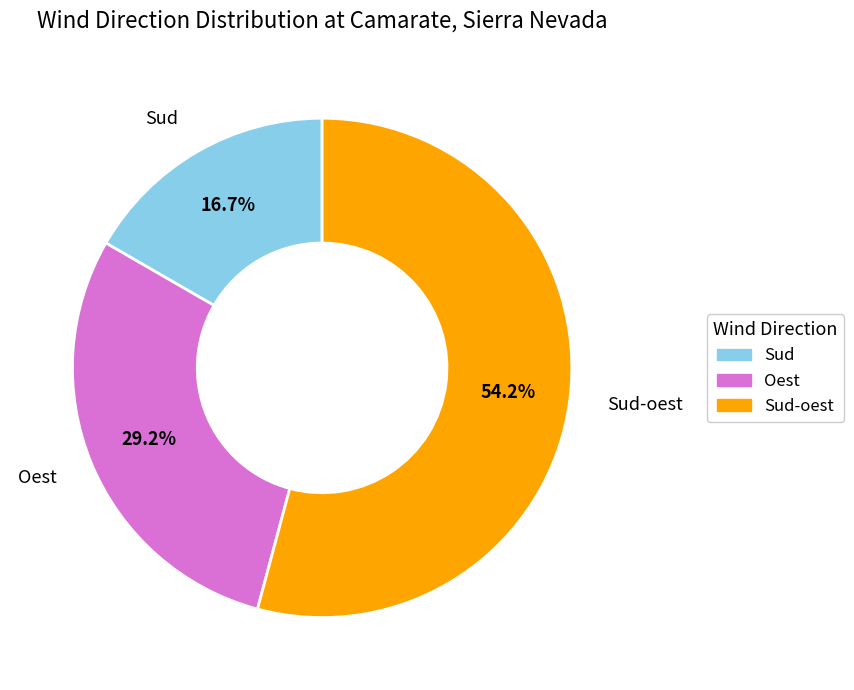

Is there any slice that represents more than half of the pie?

Yes